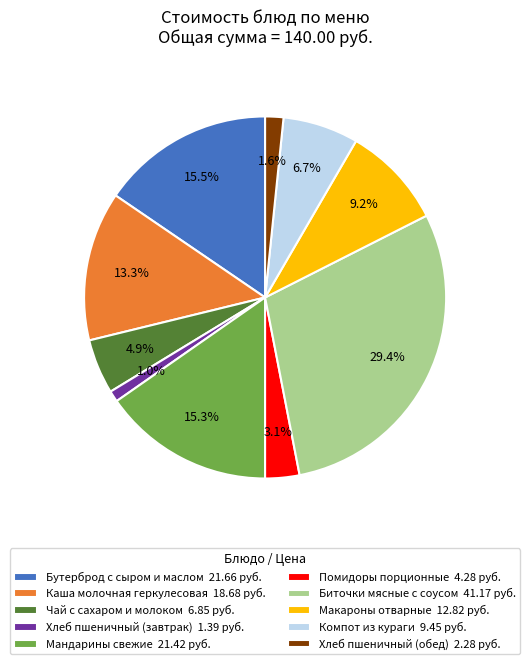

What is the ratio of the value at Хлеб пшеничный (обед) 2.28 руб. to the value at Хлеб пшеничный (завтрак) 1.39 руб.?

1.6